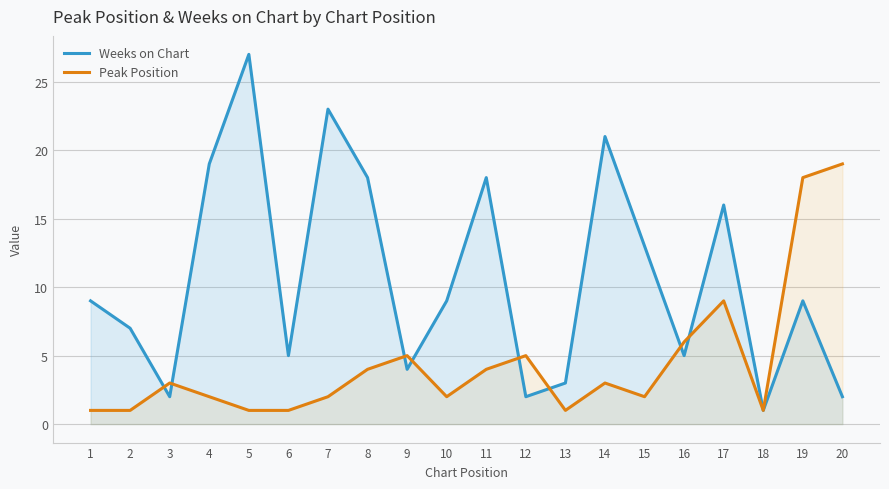

True or false: Weeks on Chart has more than 0 interior local peaks.

True